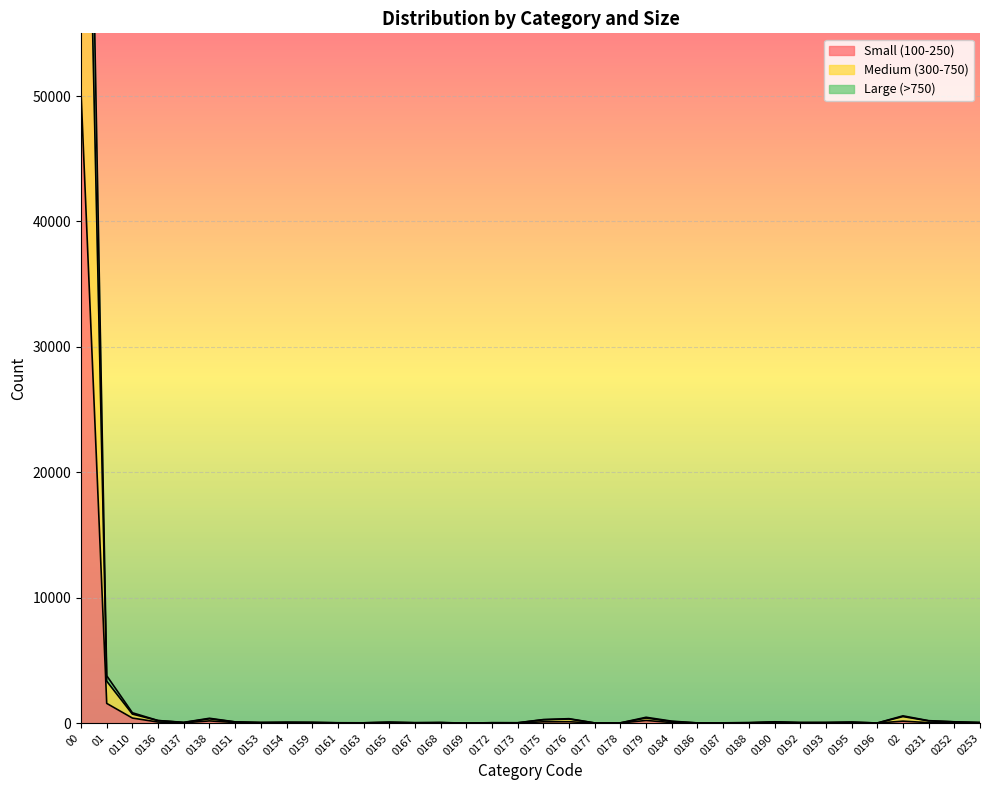

The value of Small (100-250) at 0165 is 26. True or false?

True